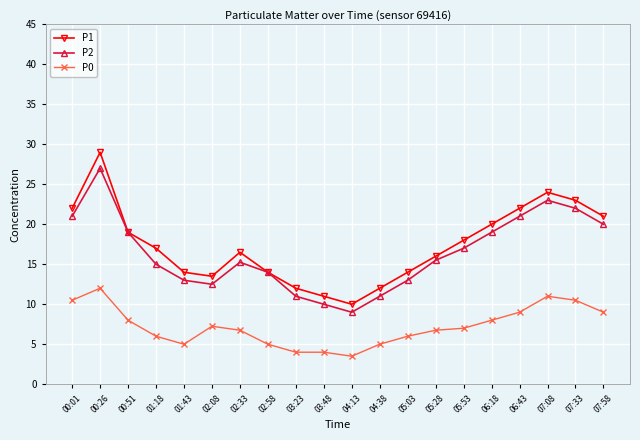

Which series has the largest total across all categories?

P1